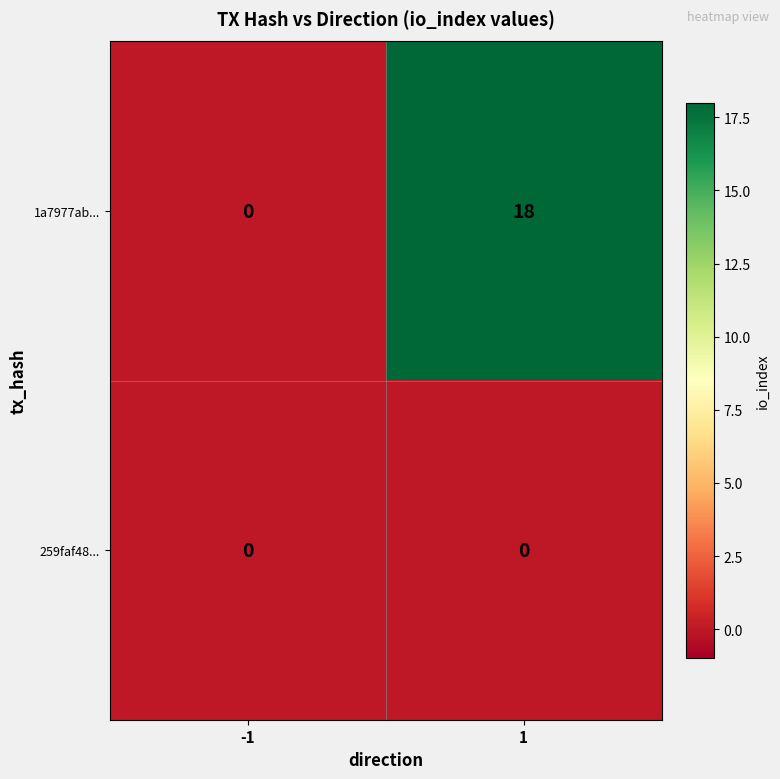

List the labels in order of 1a7977ab... value, largest first.

1, -1